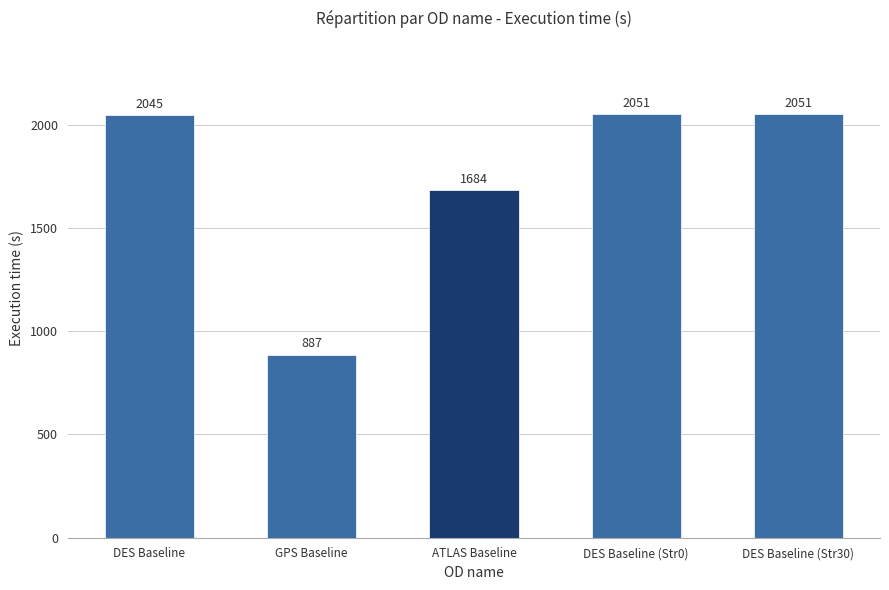

What is the maximum value shown in the chart?

2051